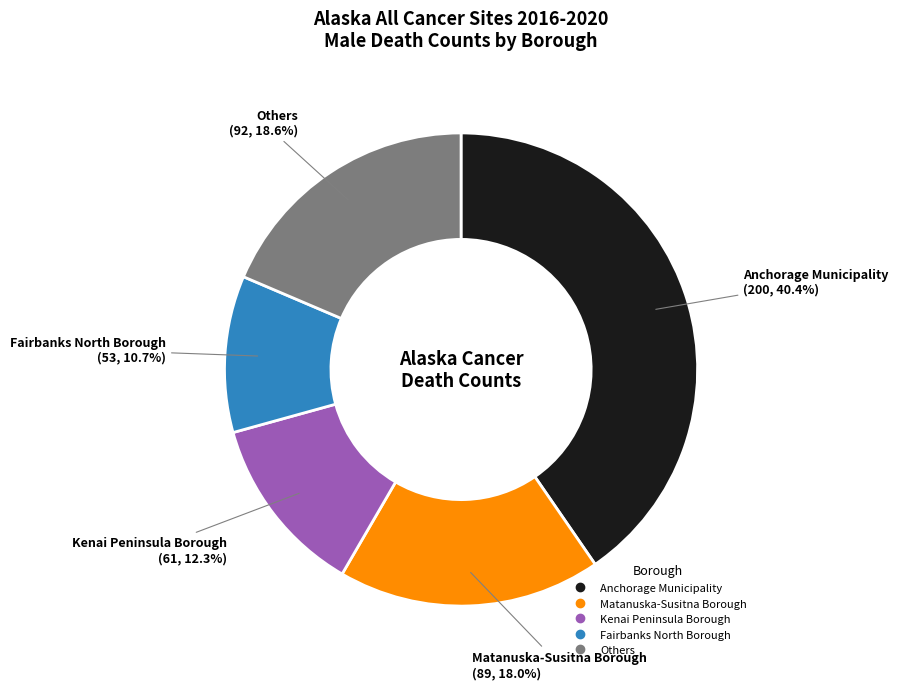

Does any single category account for the majority?

No